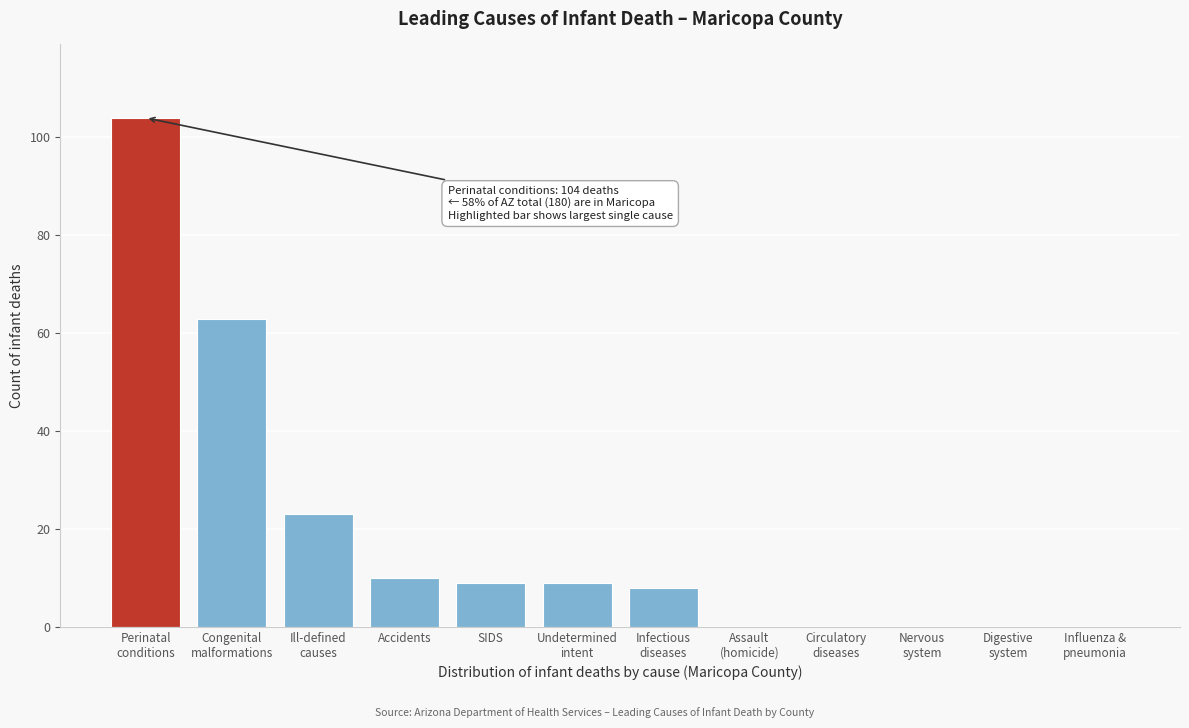

What is the greatest value displayed?

104